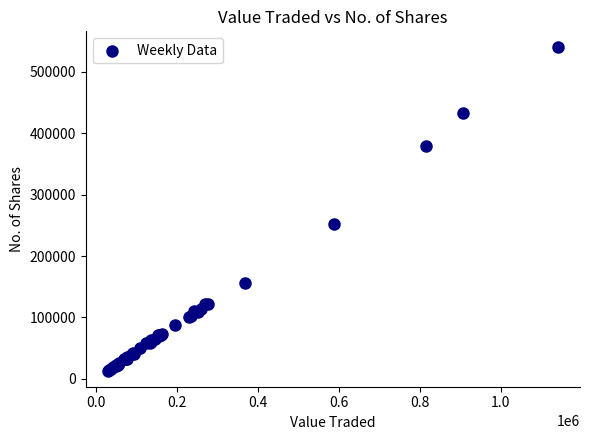

What Y value in the scatter plot is closest to 276687?

252341